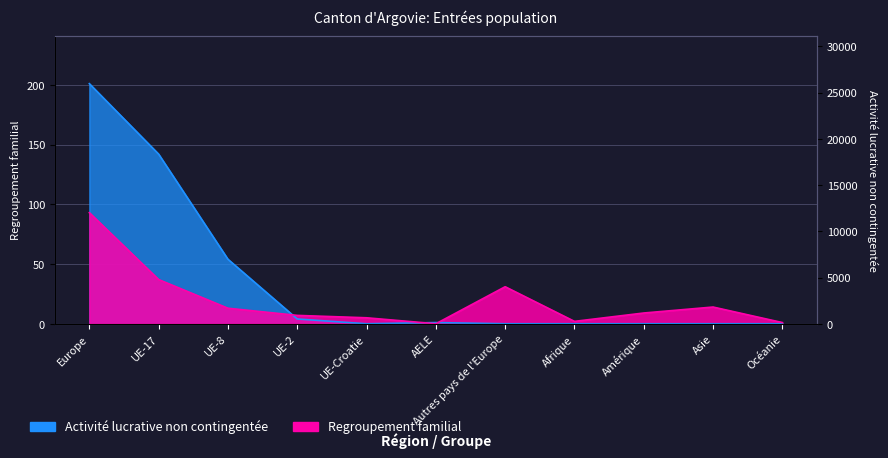

Which series changed the most between Autres pays de l'Europe and Amérique?

Regroupement familial